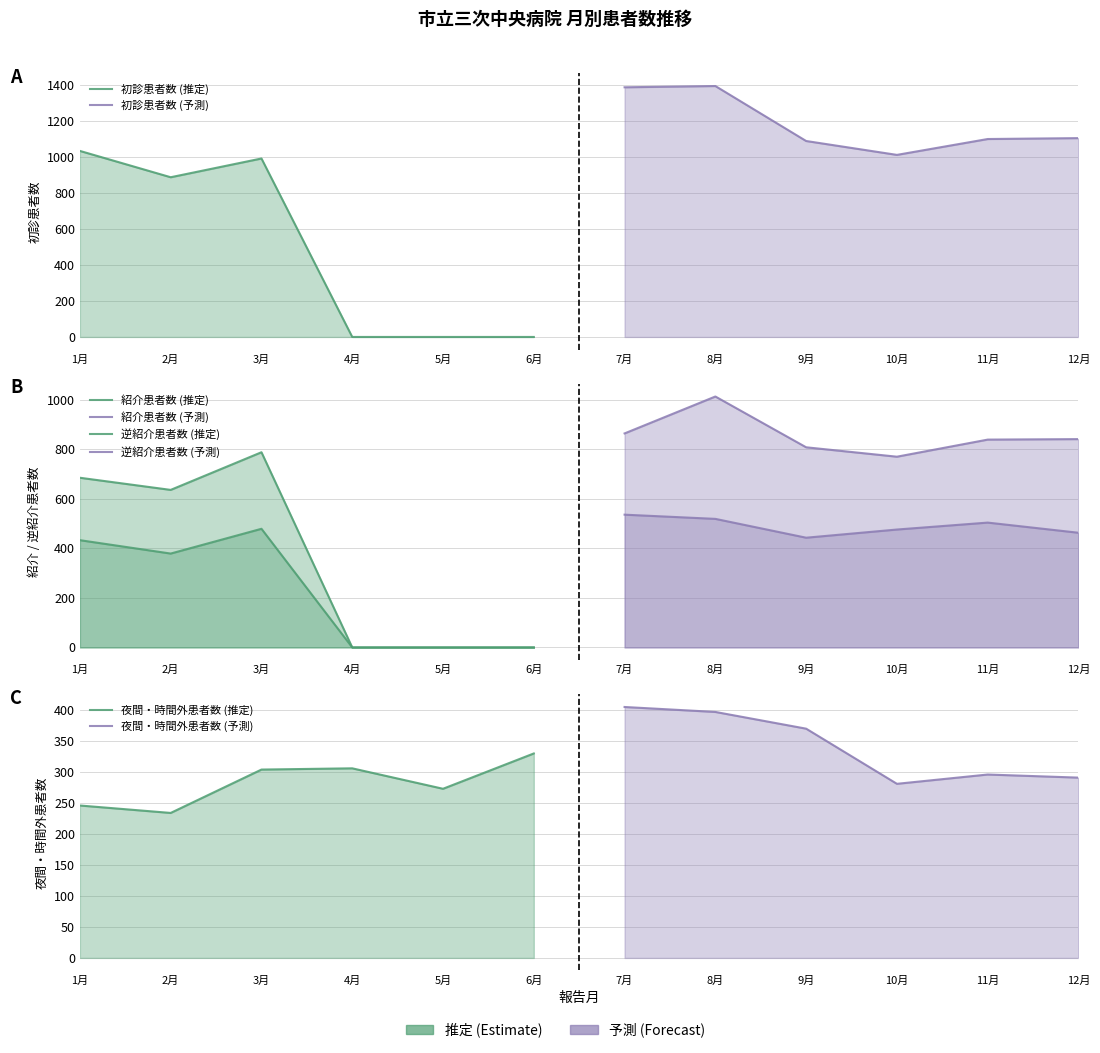

What is the sum of the 夜間・時間外患者数 values at 2 and 11?

530